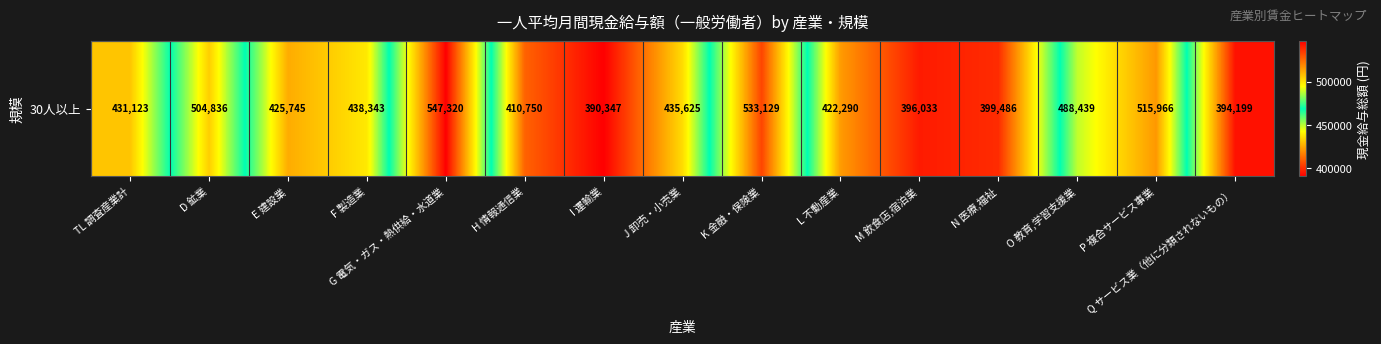

What is the ratio of the value at H 情報通信業 to the value at E 建設業?

1.0